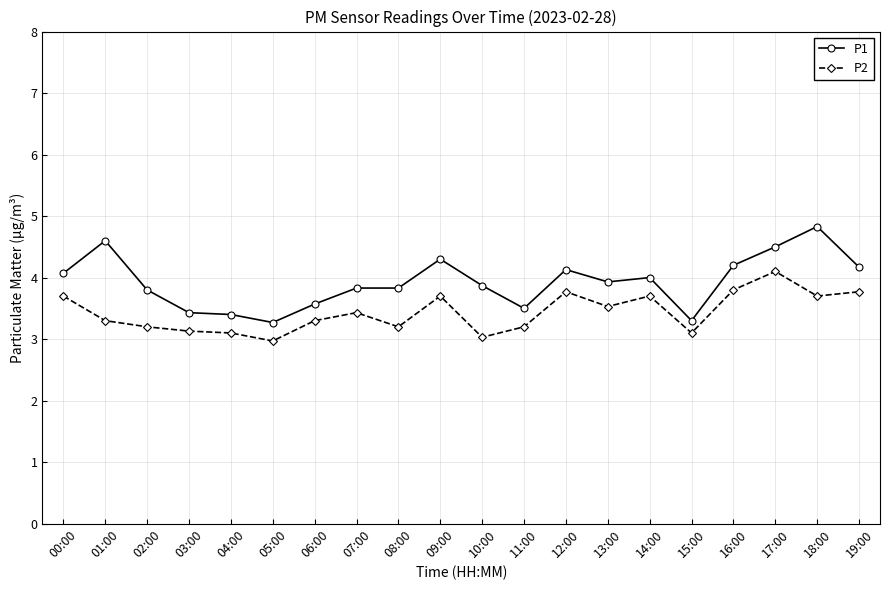

Reading left to right, extract all data points from this chart.

P1: 00:00=4.1	01:00=4.6	02:00=3.8	03:00=3.4	04:00=3.4	05:00=3.3	06:00=3.6	07:00=3.8	08:00=3.8	09:00=4.3	10:00=3.9	11:00=3.5	12:00=4.1	13:00=3.9	14:00=4.0	15:00=3.3	16:00=4.2	17:00=4.5	18:00=4.8	19:00=4.2
P2: 00:00=3.7	01:00=3.3	02:00=3.2	03:00=3.1	04:00=3.1	05:00=3.0	06:00=3.3	07:00=3.4	08:00=3.2	09:00=3.7	10:00=3.0	11:00=3.2	12:00=3.8	13:00=3.5	14:00=3.7	15:00=3.1	16:00=3.8	17:00=4.1	18:00=3.7	19:00=3.8